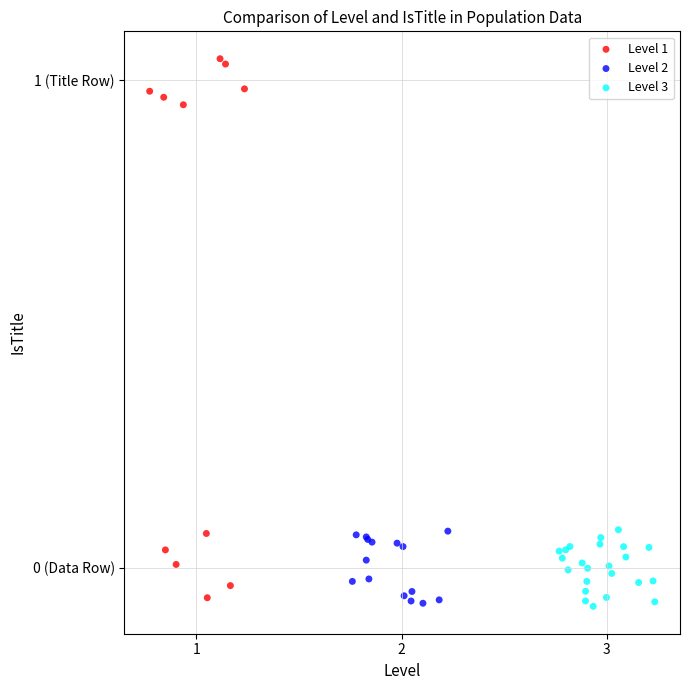

Which series contains the highest Y value?

Level 1